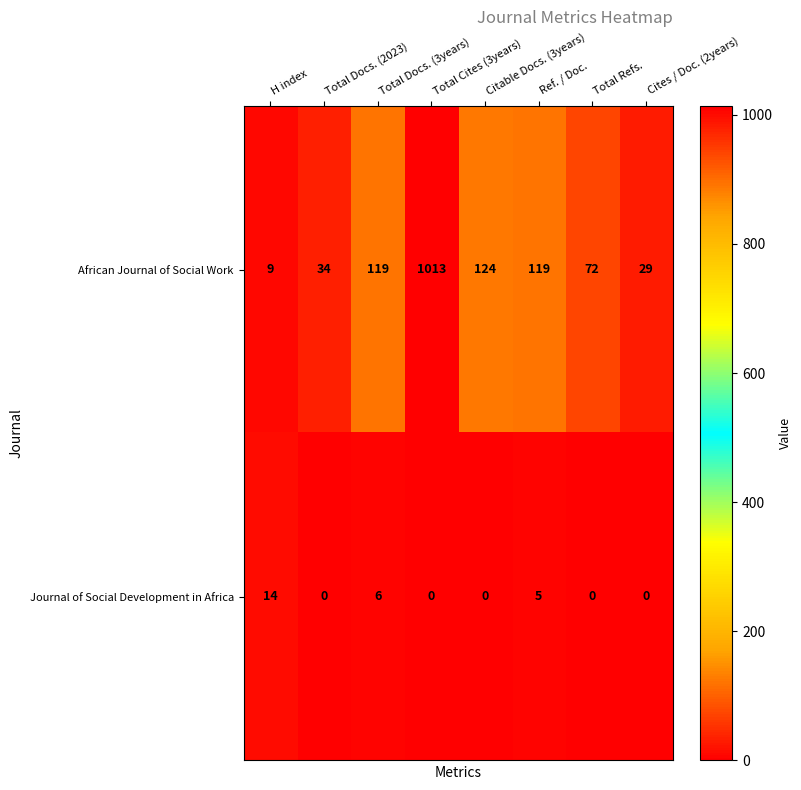

Which series has the widest spread of values?

African Journal of Social Work